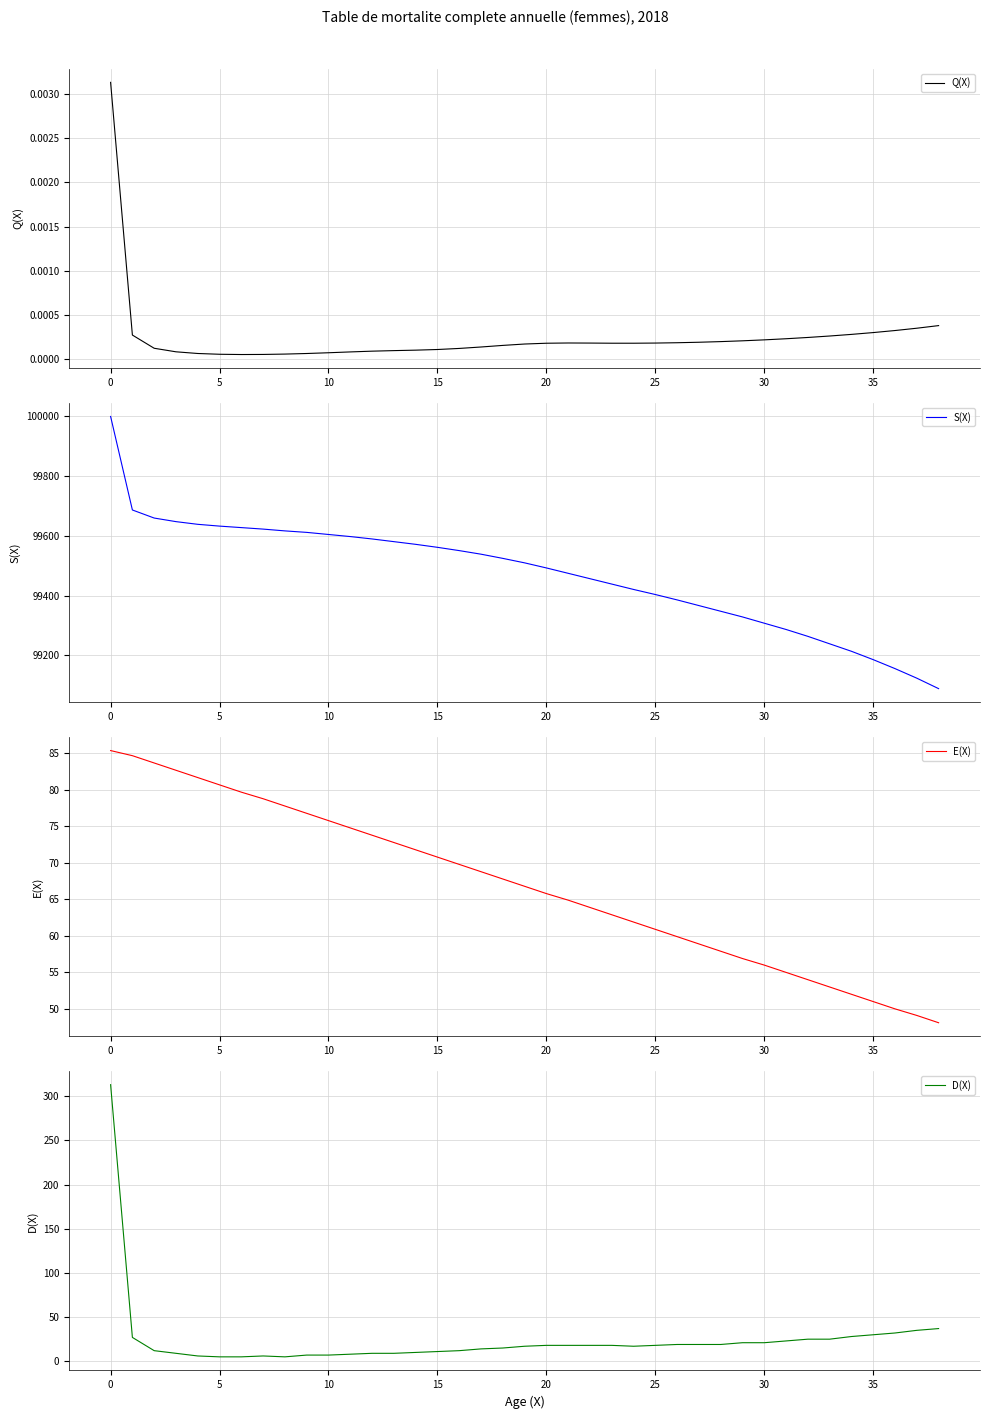

The value of S(X) at 20 is 99493. True or false?

True